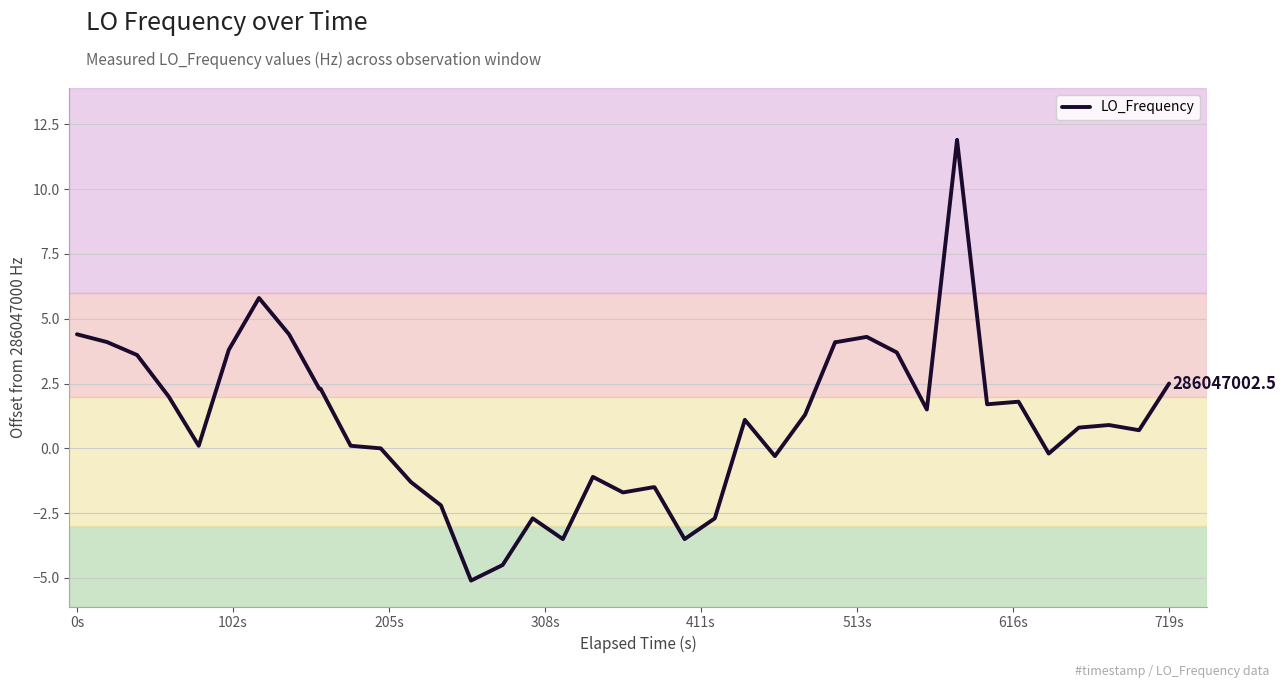

What is the sum of all values?

41.5